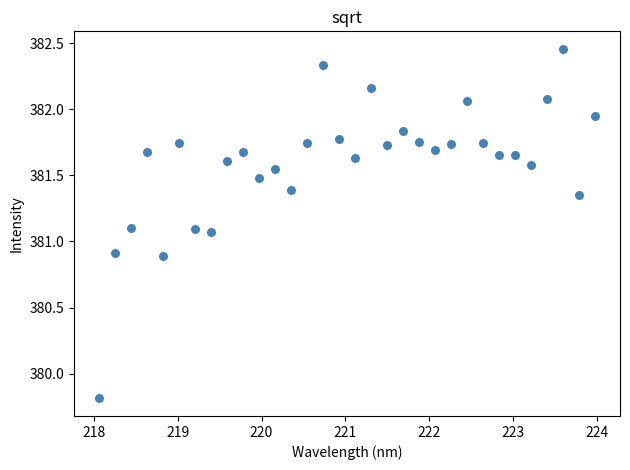

What is the range of Y values (max minus min)?

2.6